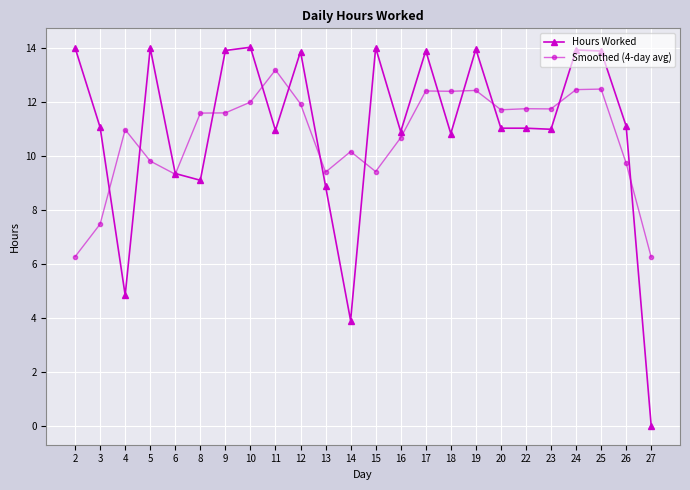

List the series in order of their overall mean, lowest first.

Smoothed (4-day avg), Hours Worked